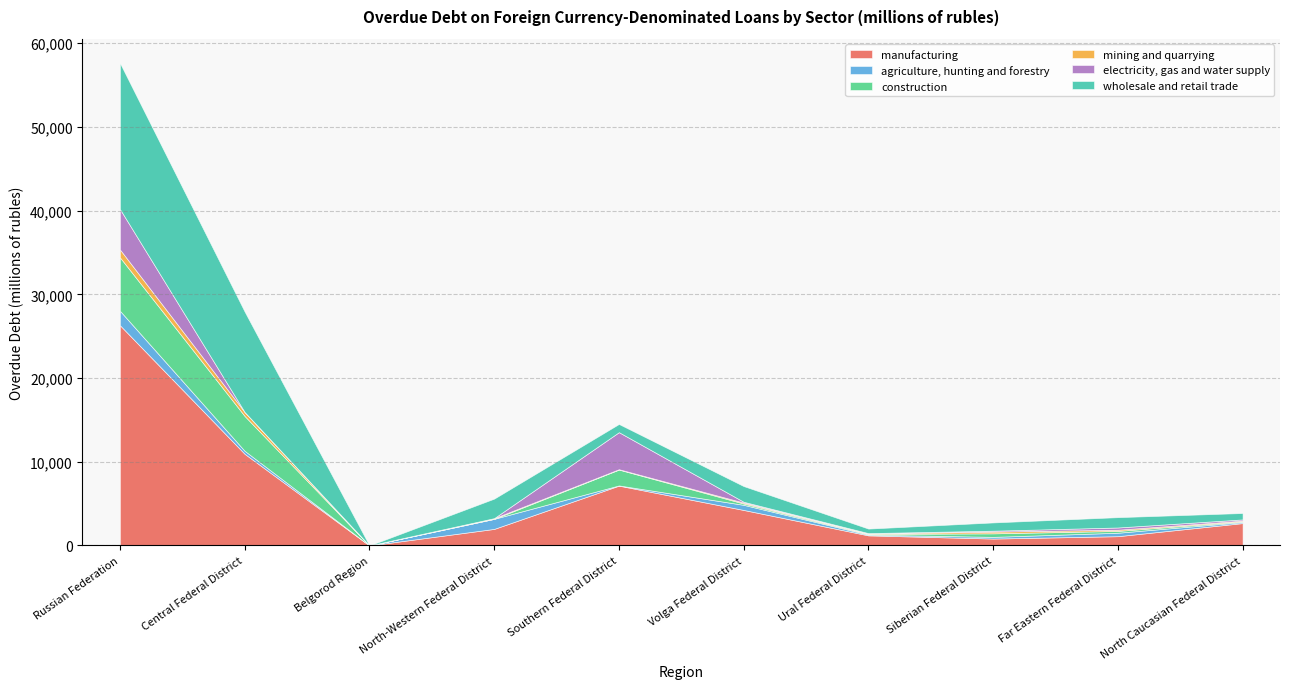

The agriculture, hunting and forestry series shows 508 at Central Federal District. True or false?

False